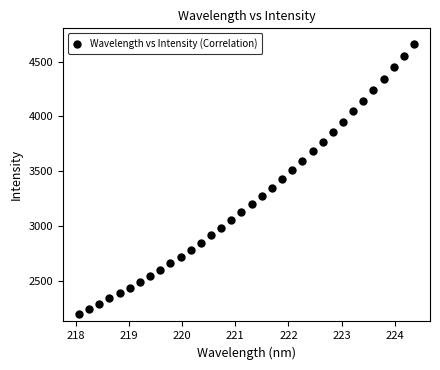

What is the range of X values (max minus min)?

6.3